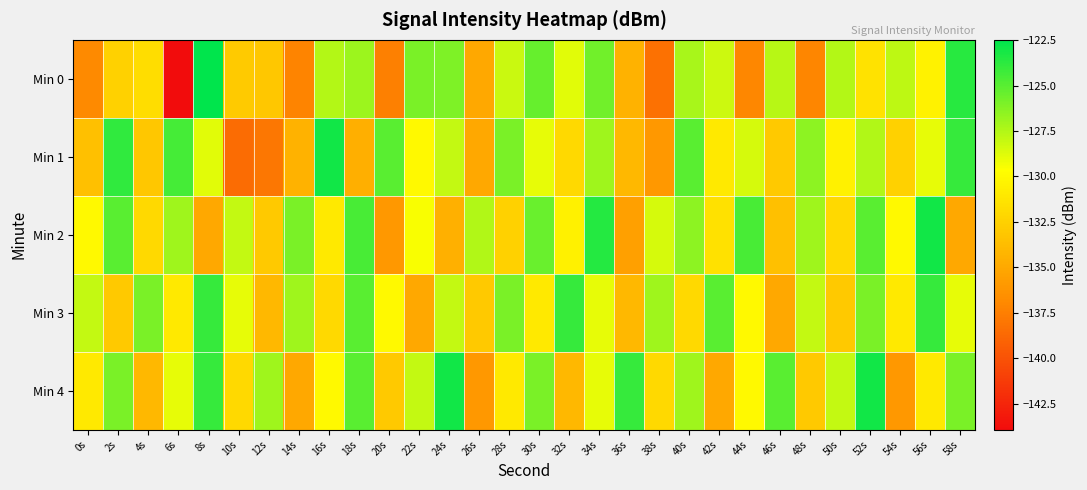

Reading left to right, transcribe all the data shown in this chart.

Min 0: 0s=-136.9	2s=-132.5	4s=-131.7	6s=-143.9	8s=-122.5	10s=-132.9	12s=-133.1	14s=-137.2	16s=-127.5	18s=-126.9	20s=-137.4	22s=-126.0	24s=-126.0	26s=-135.0	28s=-128.2	30s=-125.4	32s=-128.8	34s=-125.7	36s=-134.4	38s=-138.3	40s=-127.2	42s=-128.3	44s=-137.0	46s=-127.7	48s=-137.1	50s=-127.5	52s=-131.4	54s=-127.8	56s=-130.4	58s=-123.6
Min 1: 0s=-133.5	2s=-123.8	4s=-133.0	6s=-124.5	8s=-128.8	10s=-138.5	12s=-138.0	14s=-134.4	16s=-123.0	18s=-134.6	20s=-125.0	22s=-130.0	24s=-128.0	26s=-135.0	28s=-126.0	30s=-129.0	32s=-132.0	34s=-127.0	36s=-134.0	38s=-136.0	40s=-125.0	42s=-131.0	44s=-128.5	46s=-133.0	48s=-126.5	50s=-130.5	52s=-127.5	54s=-132.5	56s=-129.0	58s=-124.0
Min 2: 0s=-130.0	2s=-125.0	4s=-132.0	6s=-127.0	8s=-135.0	10s=-128.0	12s=-133.0	14s=-126.0	16s=-131.0	18s=-124.5	20s=-136.0	22s=-129.5	24s=-134.5	26s=-127.5	28s=-132.5	30s=-125.5	32s=-130.5	34s=-123.5	36s=-135.5	38s=-128.5	40s=-126.5	42s=-131.5	44s=-124.5	46s=-133.5	48s=-127.0	50s=-132.0	52s=-125.0	54s=-130.0	56s=-123.0	58s=-135.0
Min 3: 0s=-128.0	2s=-133.0	4s=-126.0	6s=-131.0	8s=-124.0	10s=-129.0	12s=-134.0	14s=-127.0	16s=-132.0	18s=-125.0	20s=-130.0	22s=-135.0	24s=-128.0	26s=-133.0	28s=-126.0	30s=-131.0	32s=-124.0	34s=-129.0	36s=-134.0	38s=-127.0	40s=-132.0	42s=-125.0	44s=-130.0	46s=-135.0	48s=-128.0	50s=-133.0	52s=-126.0	54s=-131.0	56s=-124.0	58s=-129.0
Min 4: 0s=-131.0	2s=-126.0	4s=-134.0	6s=-129.0	8s=-124.0	10s=-132.0	12s=-127.0	14s=-135.0	16s=-130.0	18s=-125.0	20s=-133.0	22s=-128.0	24s=-123.0	26s=-136.0	28s=-131.0	30s=-126.0	32s=-134.0	34s=-129.0	36s=-124.0	38s=-132.0	40s=-127.0	42s=-135.0	44s=-130.0	46s=-125.0	48s=-133.0	50s=-128.0	52s=-123.0	54s=-136.0	56s=-131.0	58s=-126.0